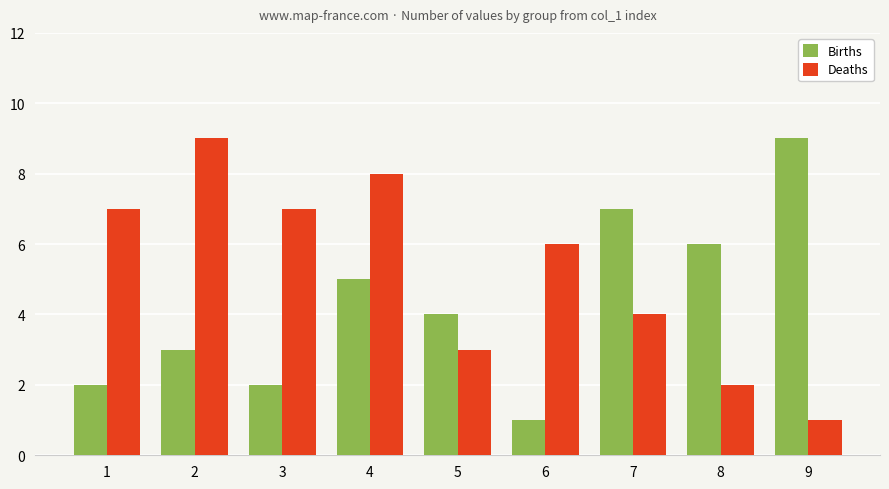

What is the difference between the maximum and second lowest values in the Deaths series?

7